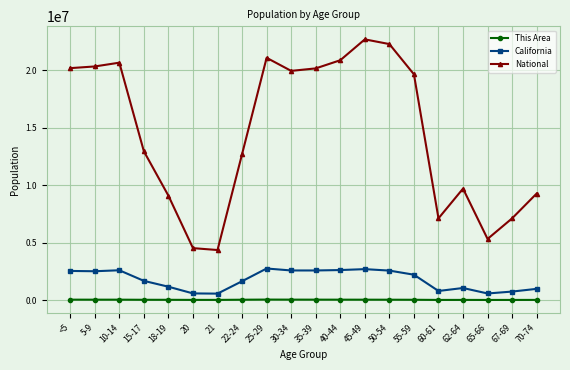

Which series has the largest total across all categories?

National